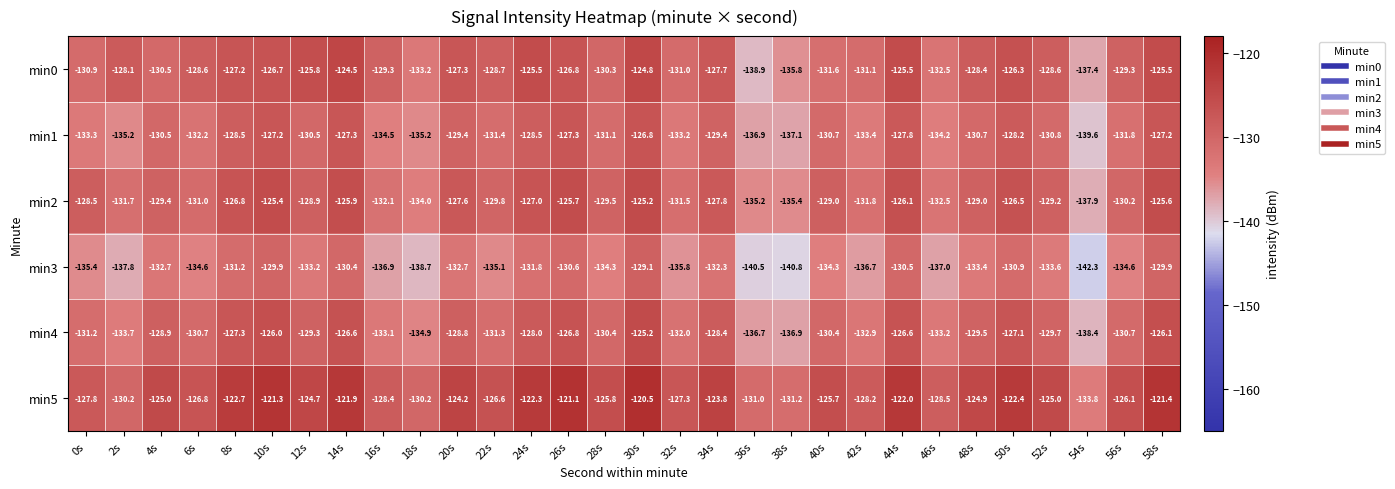

Between 16s and 44s, which series saw the biggest shift?

min1